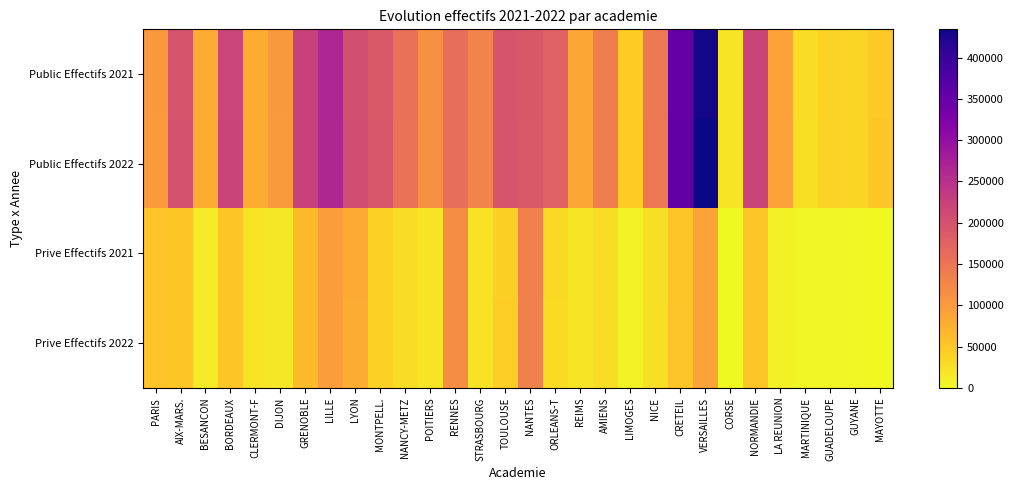

Between LYON and LIMOGES, which is larger?

LYON